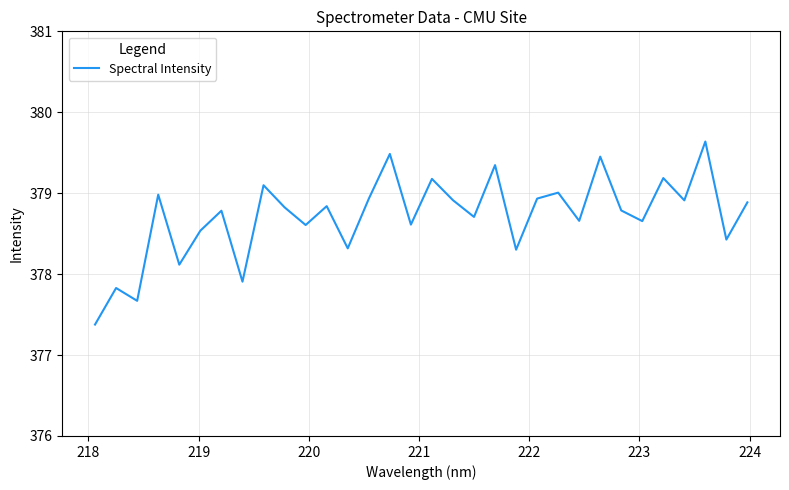

What is the sum of all values?

12118.9